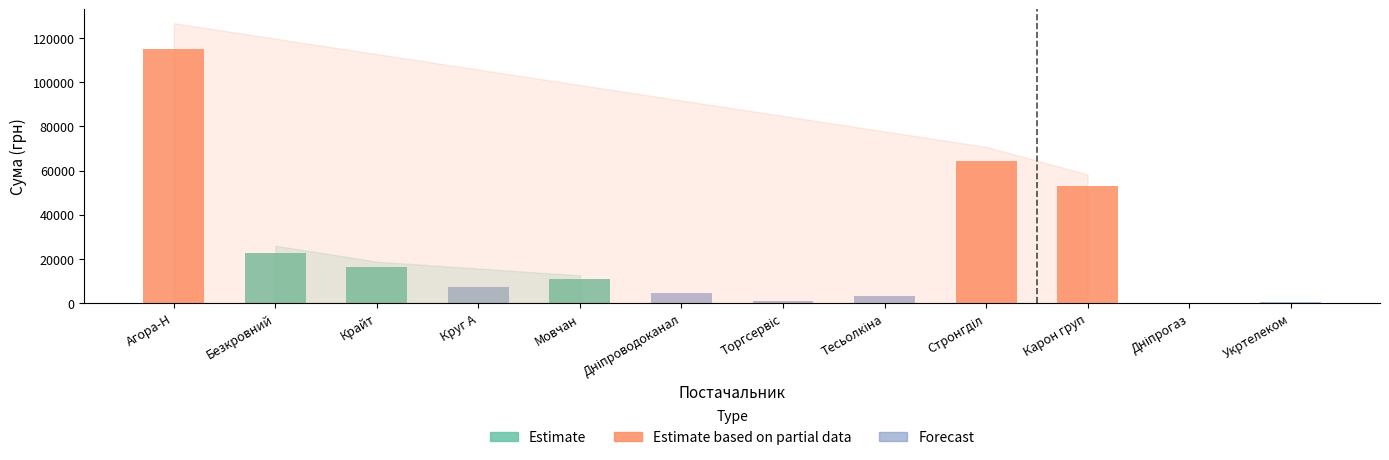

The chart shows a value of 52936.8 at ТОВ "Карон груп". True or false?

True